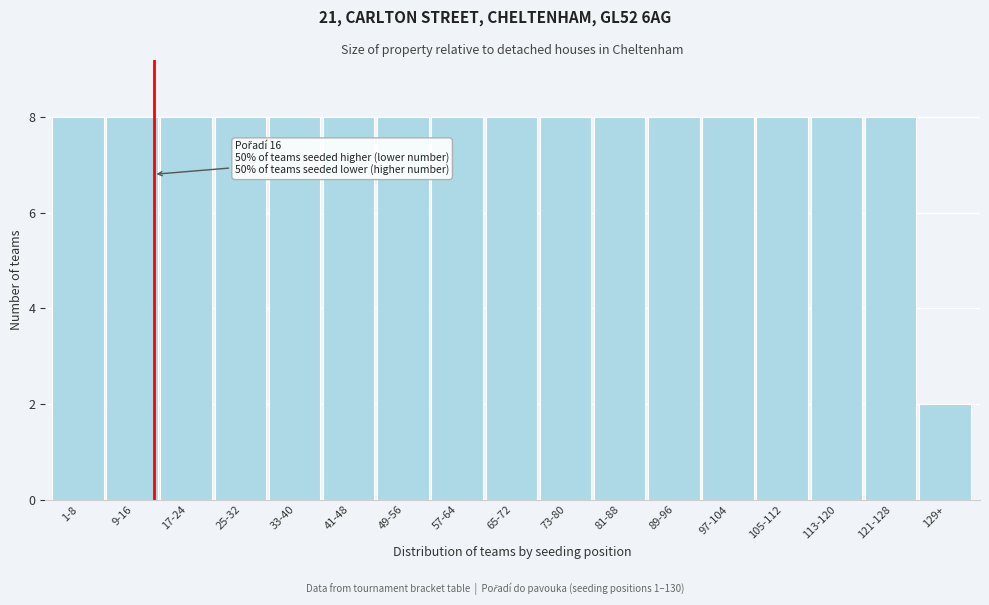

Reading left to right, transcribe all the data shown in this chart.

8	8	8	8	8	8	8	8	8	8	8	8	8	8	8	8	2